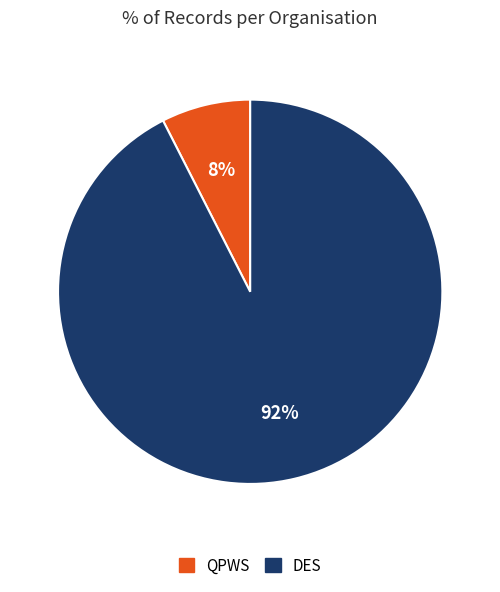

To the nearest percent, what is the average slice percentage?

50%